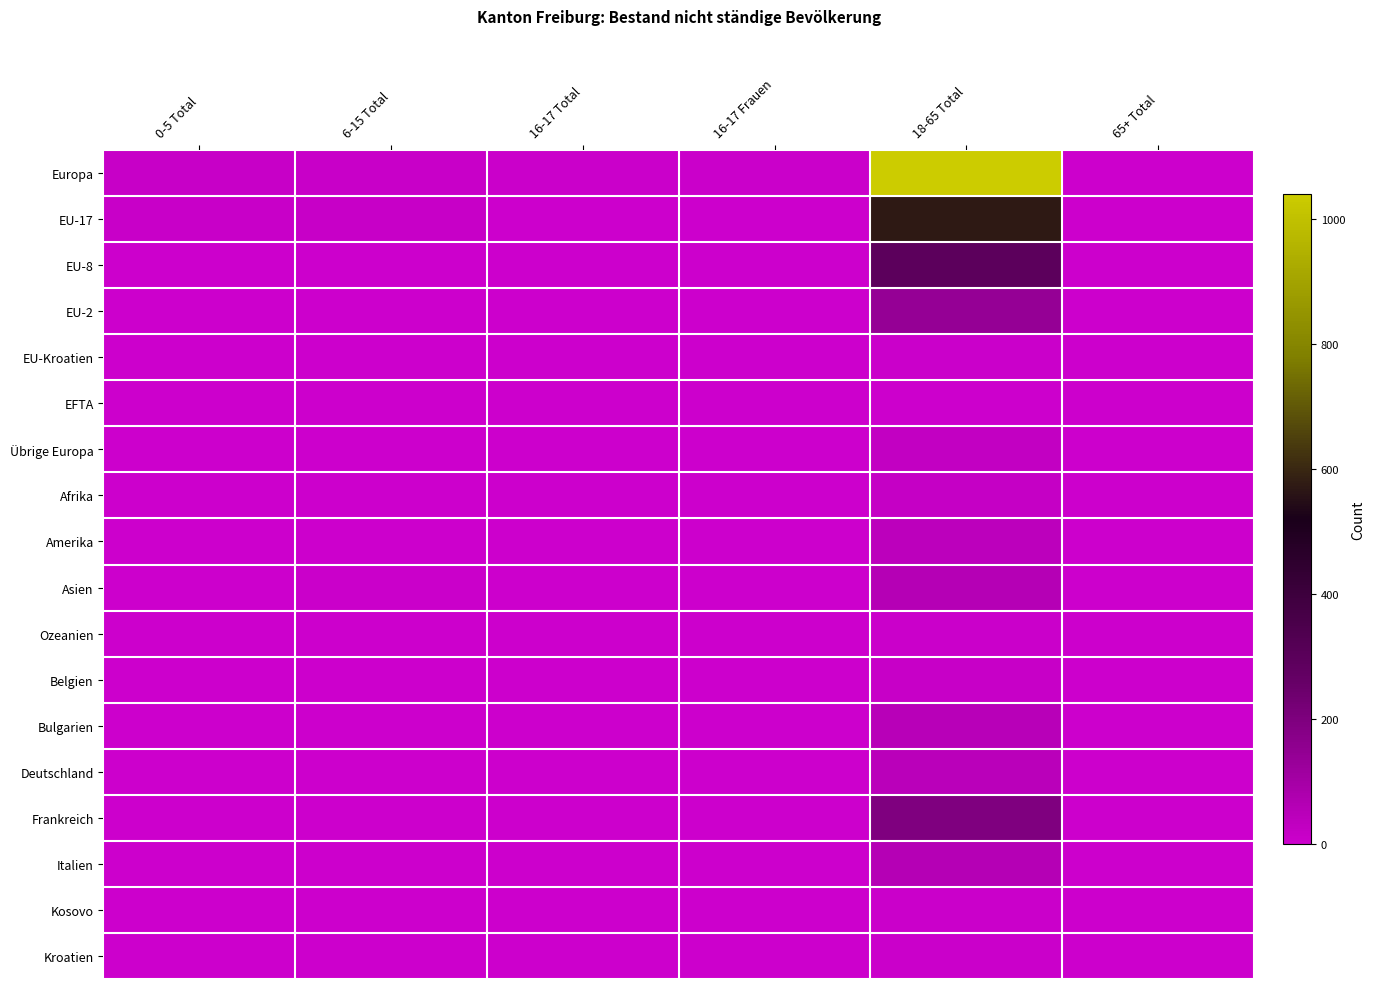

What is the spread (max minus min) of values at 65+ Total?

2